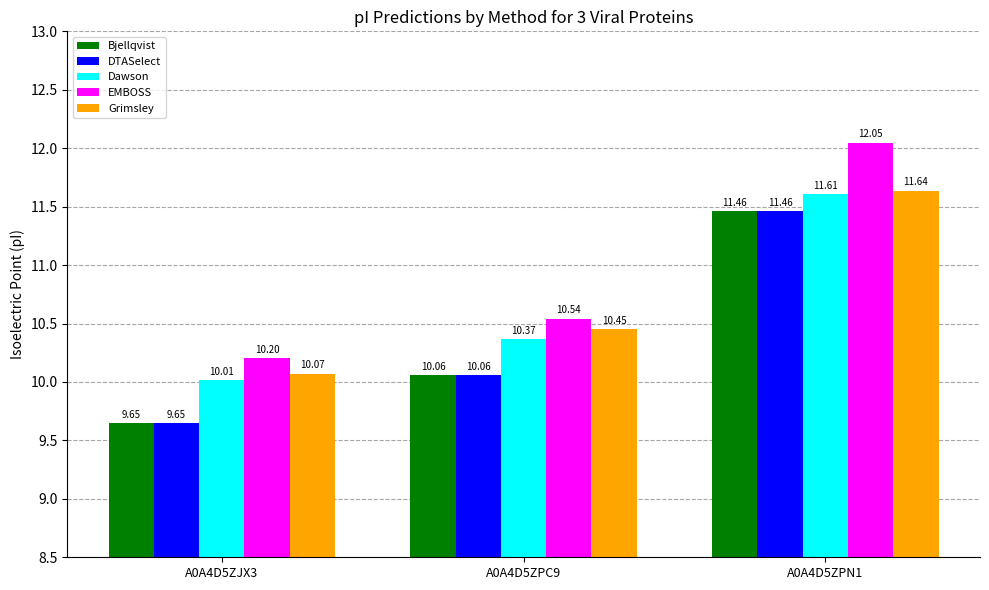

List the labels in order of DTASelect value, largest first.

A0A4D5ZPN1, A0A4D5ZPC9, A0A4D5ZJX3